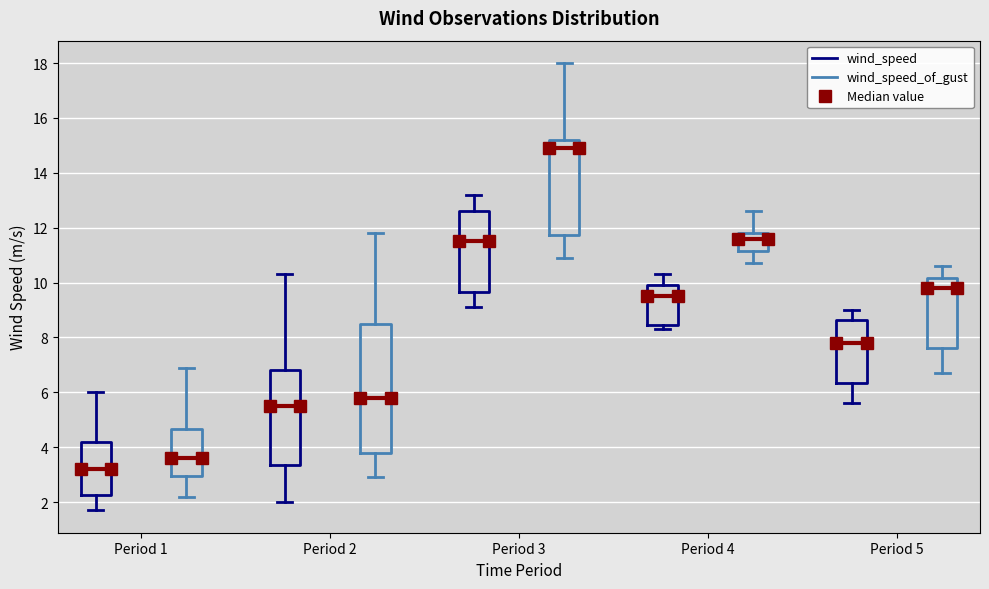

Reading left to right, read every box against the y-axis: the position of its median line, the range the box covers, and the ends of its whiskers. The values are not printed on the chart, so give them approximately, as read against the axis.

Period 1 (wind_speed): median 3.2, box 2.2 to 4.2, whiskers 1.8 to 6.0
Period 1 (wind_speed_of_gust): median 3.6, box 3.0 to 4.6, whiskers 2.2 to 7.0
Period 2 (wind_speed): median 5.6, box 3.4 to 6.8, whiskers 2.0 to 10.4
Period 2 (wind_speed_of_gust): median 5.8, box 3.8 to 8.6, whiskers 3.0 to 11.8
Period 3 (wind_speed): median 11.6, box 9.6 to 12.6, whiskers 9.2 to 13.2
Period 3 (wind_speed_of_gust): median 15.0, box 11.8 to 15.2, whiskers 11.0 to 18.0
Period 4 (wind_speed): median 9.6, box 8.4 to 10.0, whiskers 8.4 (just below the box's lower edge) to 10.4
Period 4 (wind_speed_of_gust): median 11.6, box 11.2 to 11.8, whiskers 10.8 to 12.6
Period 5 (wind_speed): median 7.8, box 6.4 to 8.6, whiskers 5.6 to 9.0
Period 5 (wind_speed_of_gust): median 9.8, box 7.6 to 10.2, whiskers 6.8 to 10.6